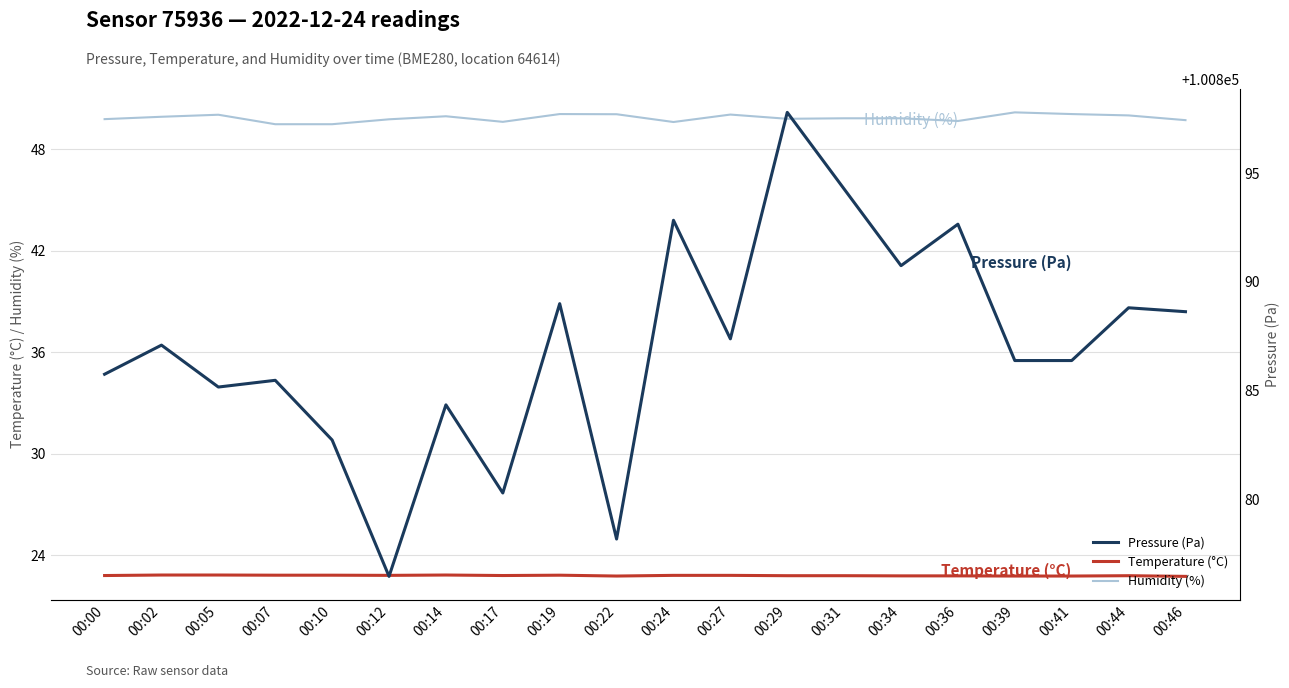

Where does the Pressure (Pa) series first go above 100887?

00:02